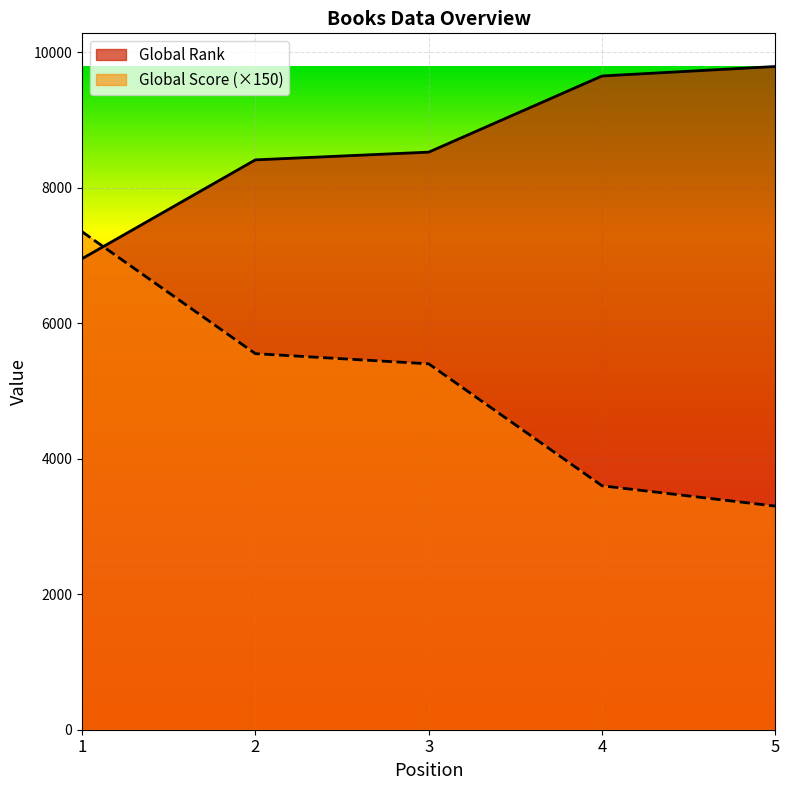

What is the minimum value shown in the chart?

3300